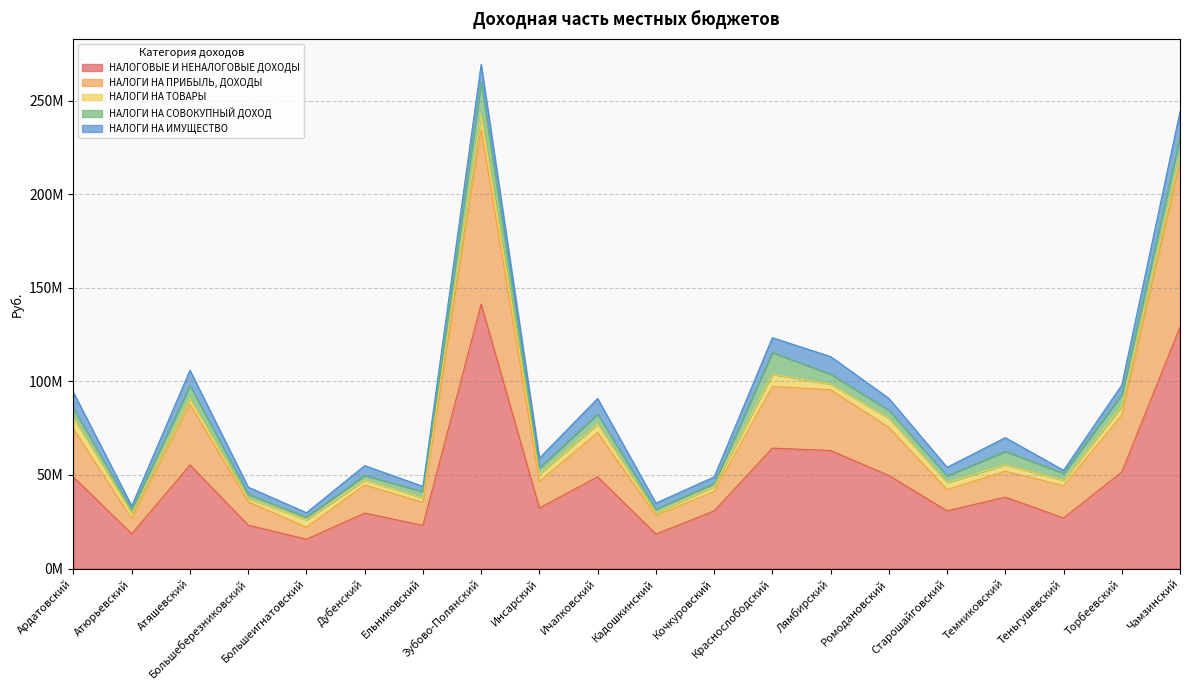

What is the lowest value of the НАЛОГИ НА ПРИБЫЛЬ, ДОХОДЫ series?

6427410.9